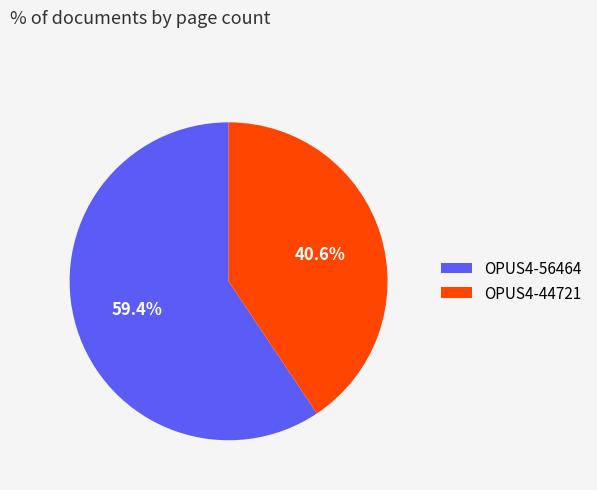

Count the number of slices in the pie.

2